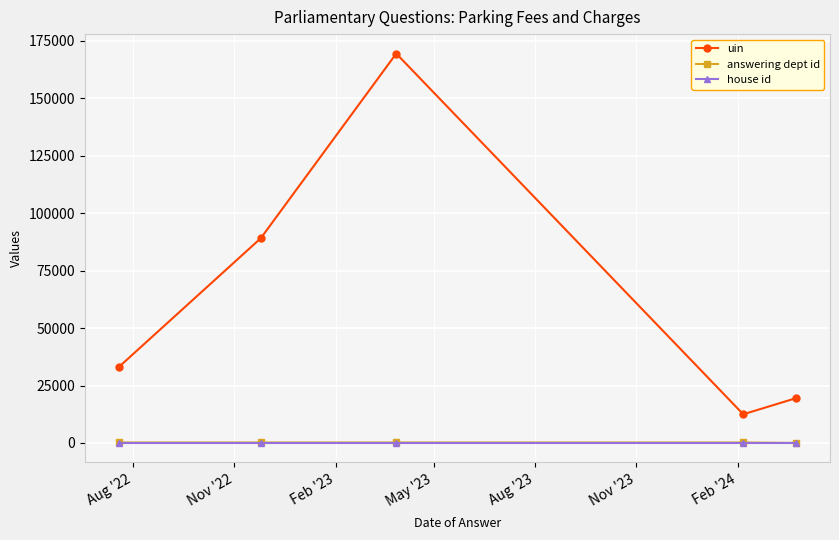

True or false: answering dept id and uin cross at least once.

False